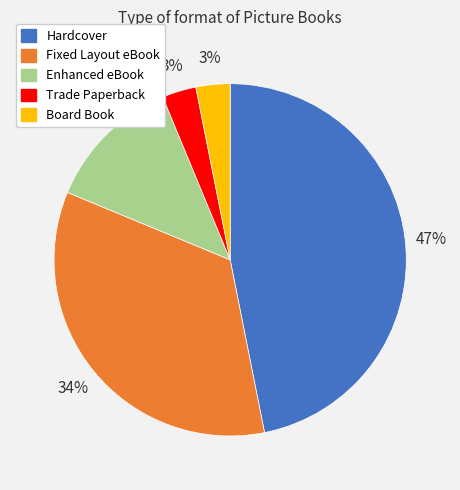

How many slices are in this pie chart?

5